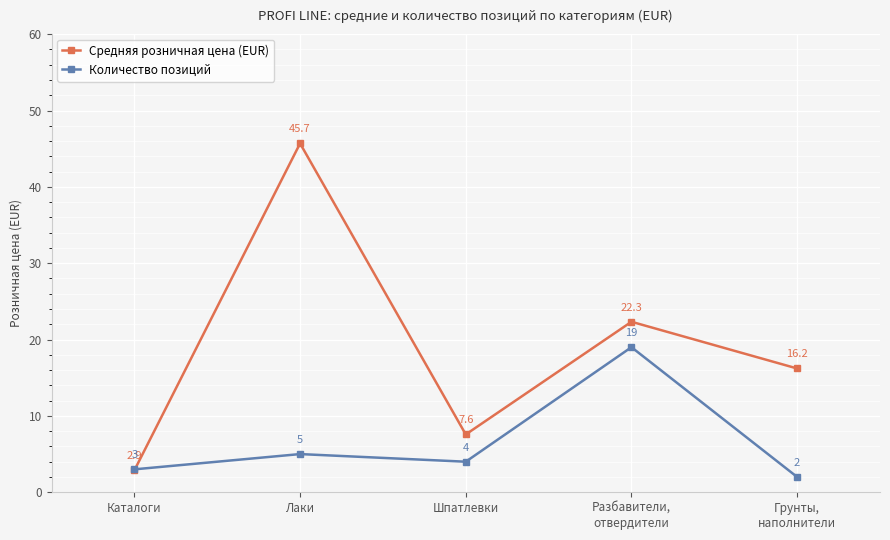

Reading right to left, list all the values displayed in this chart.

Средняя розничная цена (EUR): Грунты,
наполнители=16.2	Разбавители,
отвердители=22.3	Шпатлевки=7.6	Лаки=45.7	Каталоги=2.9
Количество позиций: Грунты,
наполнители=2.0	Разбавители,
отвердители=19.0	Шпатлевки=4.0	Лаки=5.0	Каталоги=3.0